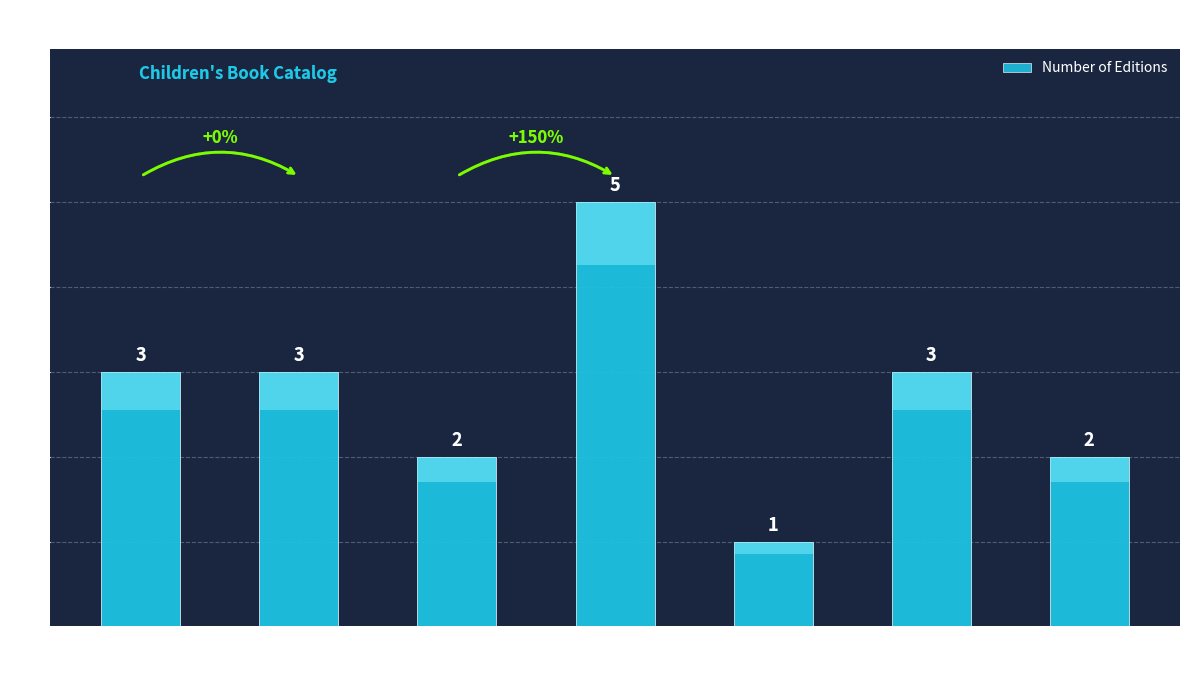

Reading right to left, transcribe all the data shown in this chart.

2	3	1	5	2	3	3